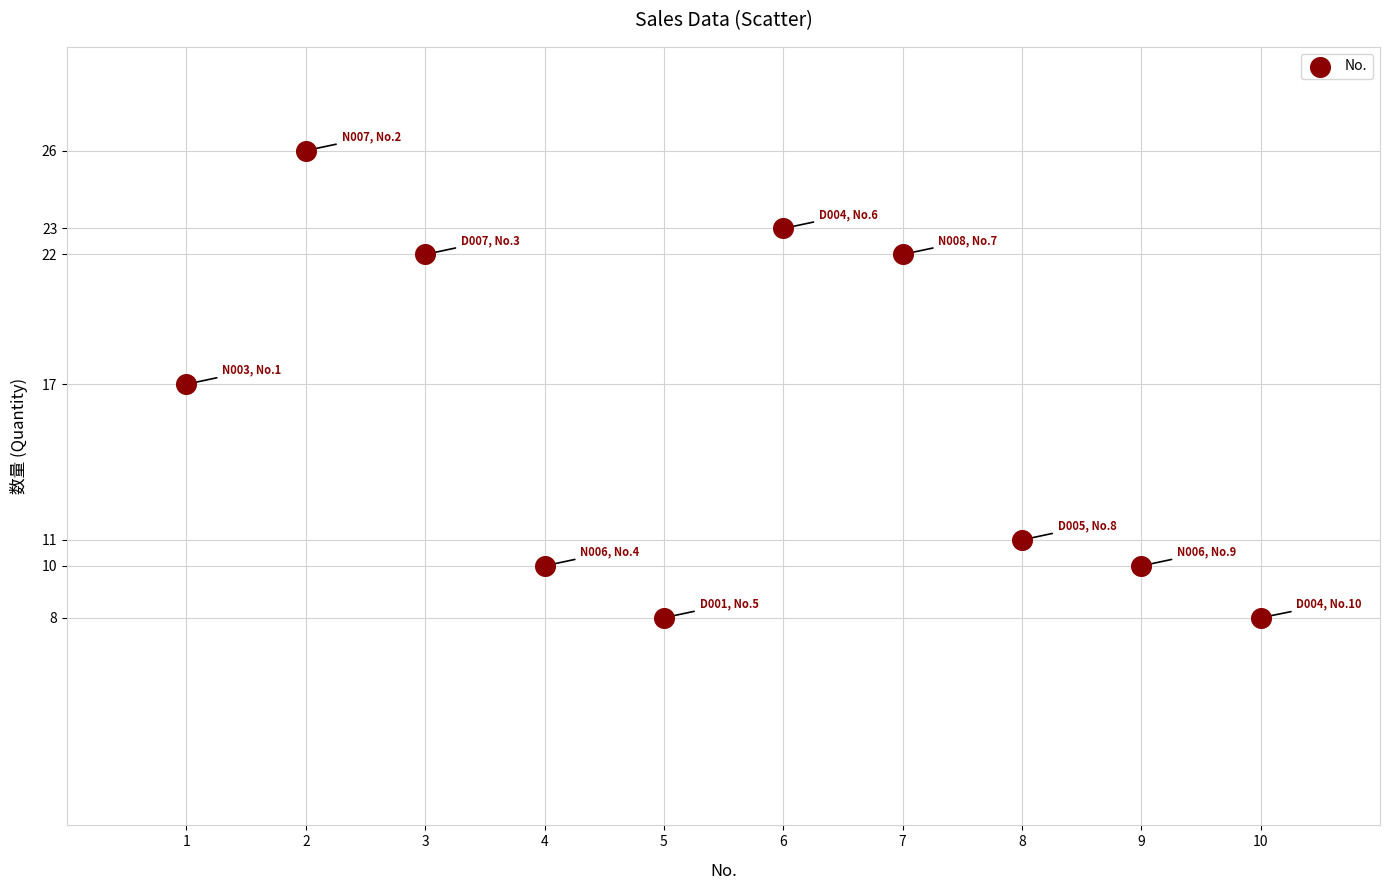

What is the range of X values (max minus min)?

9